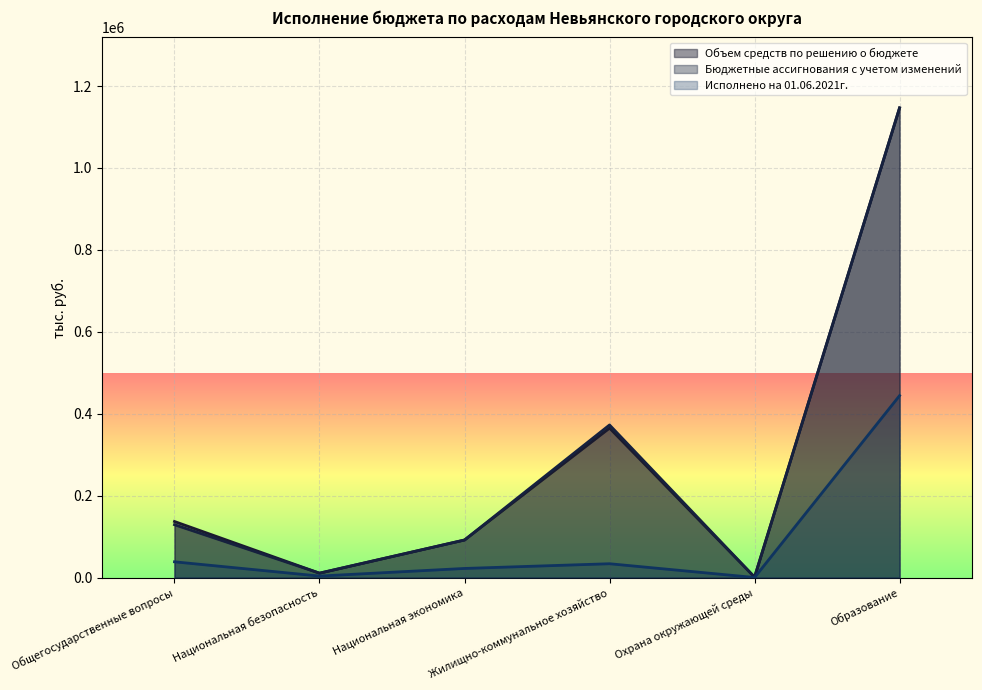

True or false: Исполнено на 01.06.2021г. has a value of 35469.3 at Национальная экономика.

False